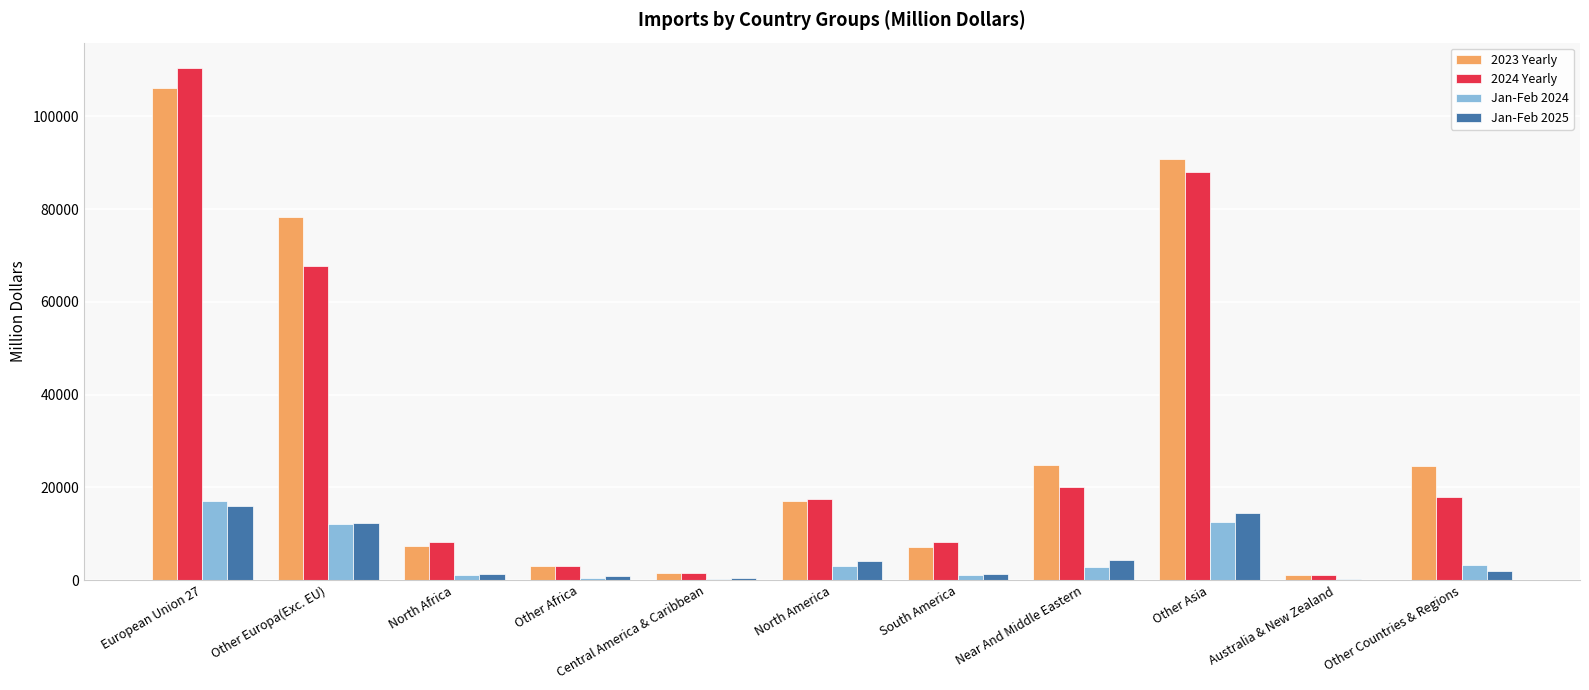

What is the sum of all 2024 Yearly values?

344017.5